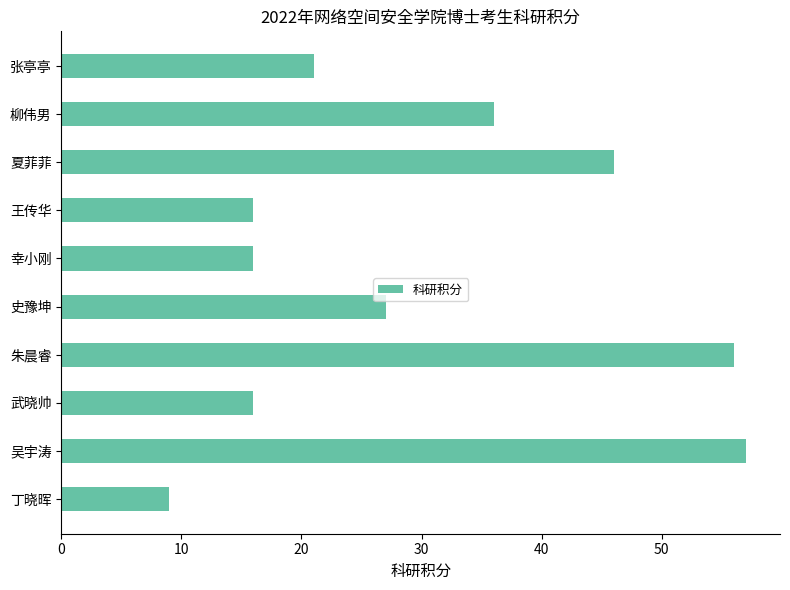

What is the change in value from 武晓帅 to 张亭亭?

+5